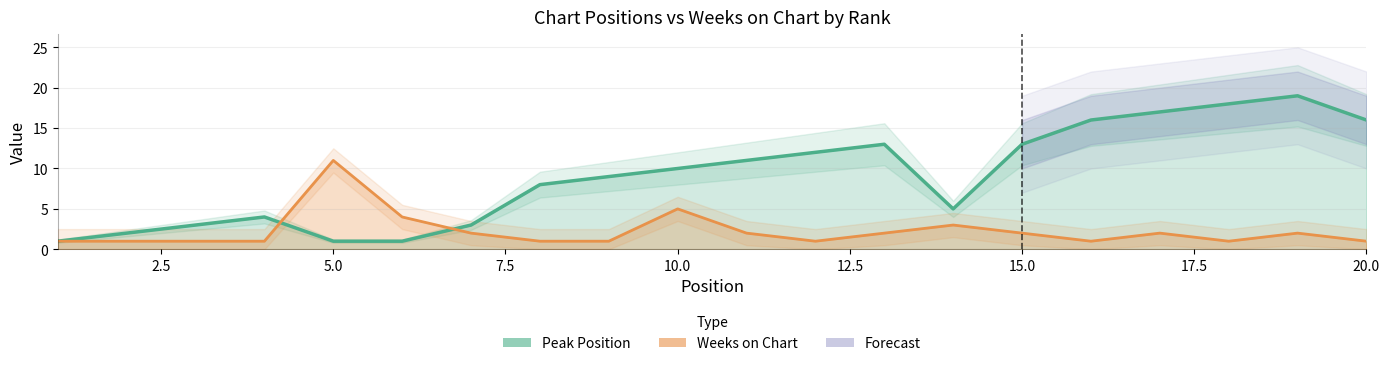

In Weeks on Chart, how many points are lower than both neighbors (excluding endpoints)?

3